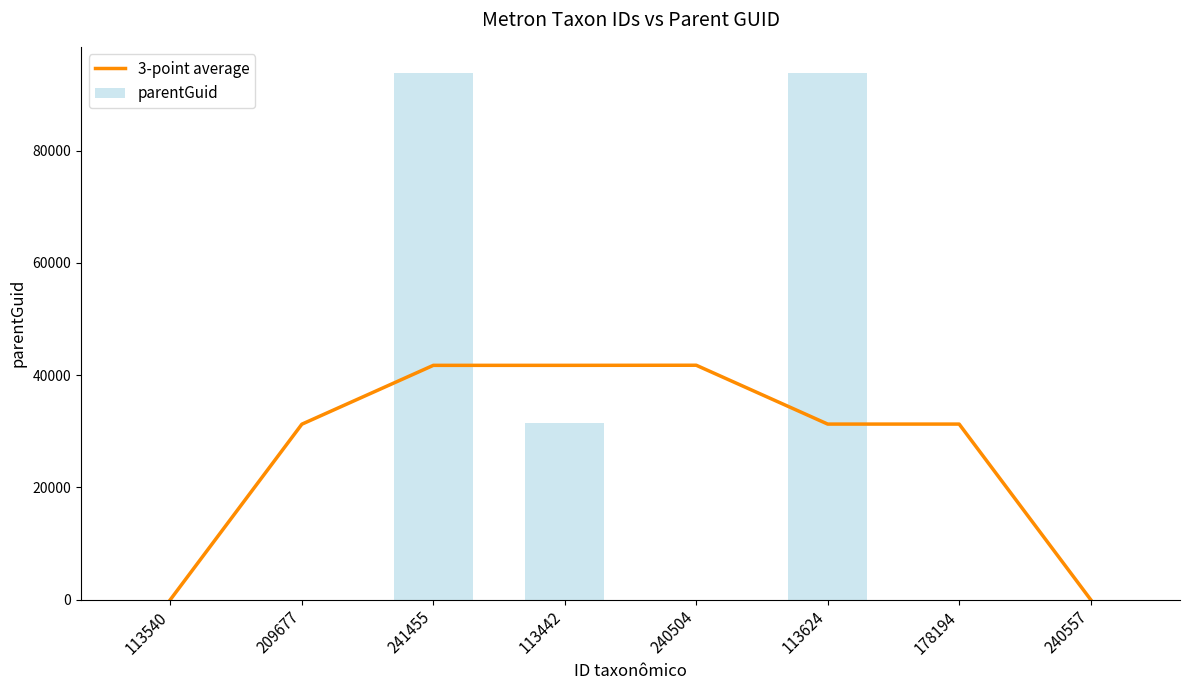

Reading left to right, extract all data points from this chart.

3-point average: 113540=0.0	209677=31258.0	241455=41746.0	113442=41746.0	240504=41763.7	113624=31275.7	178194=31275.7	240557=0.0
parentGuid: 113540=0.0	209677=0.0	241455=93774.0	113442=31464.0	240504=0.0	113624=93827.0	178194=0.0	240557=0.0